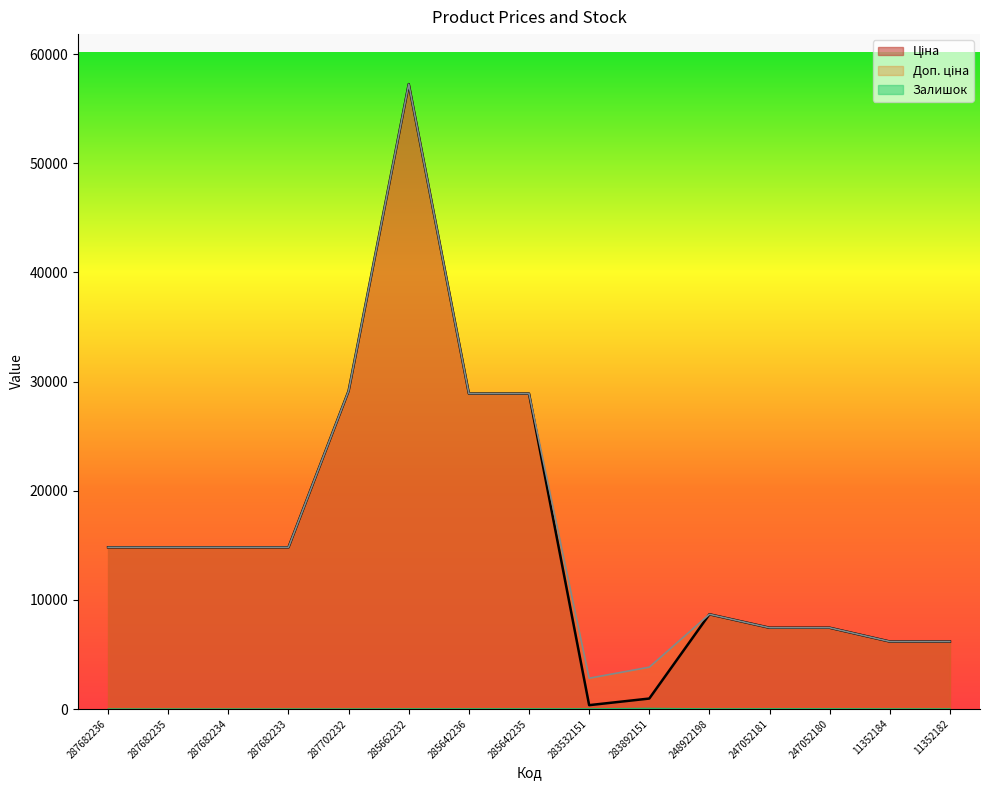

Read the Ціна value at 11352184.

6182.6